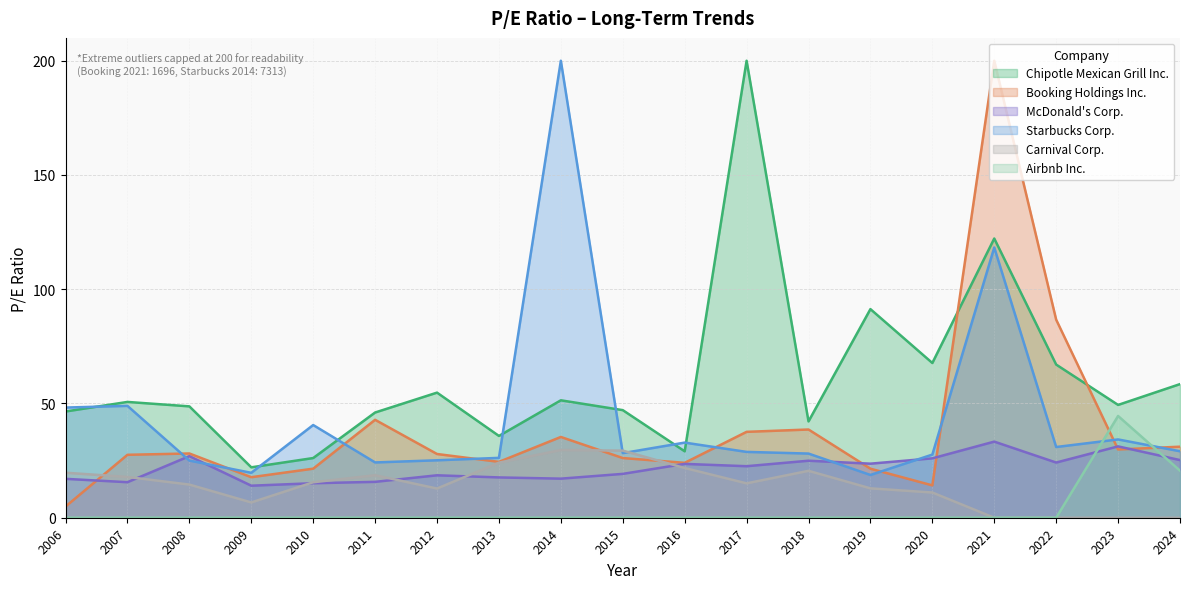

How many interior local peaks does the Airbnb Inc. series have?

1